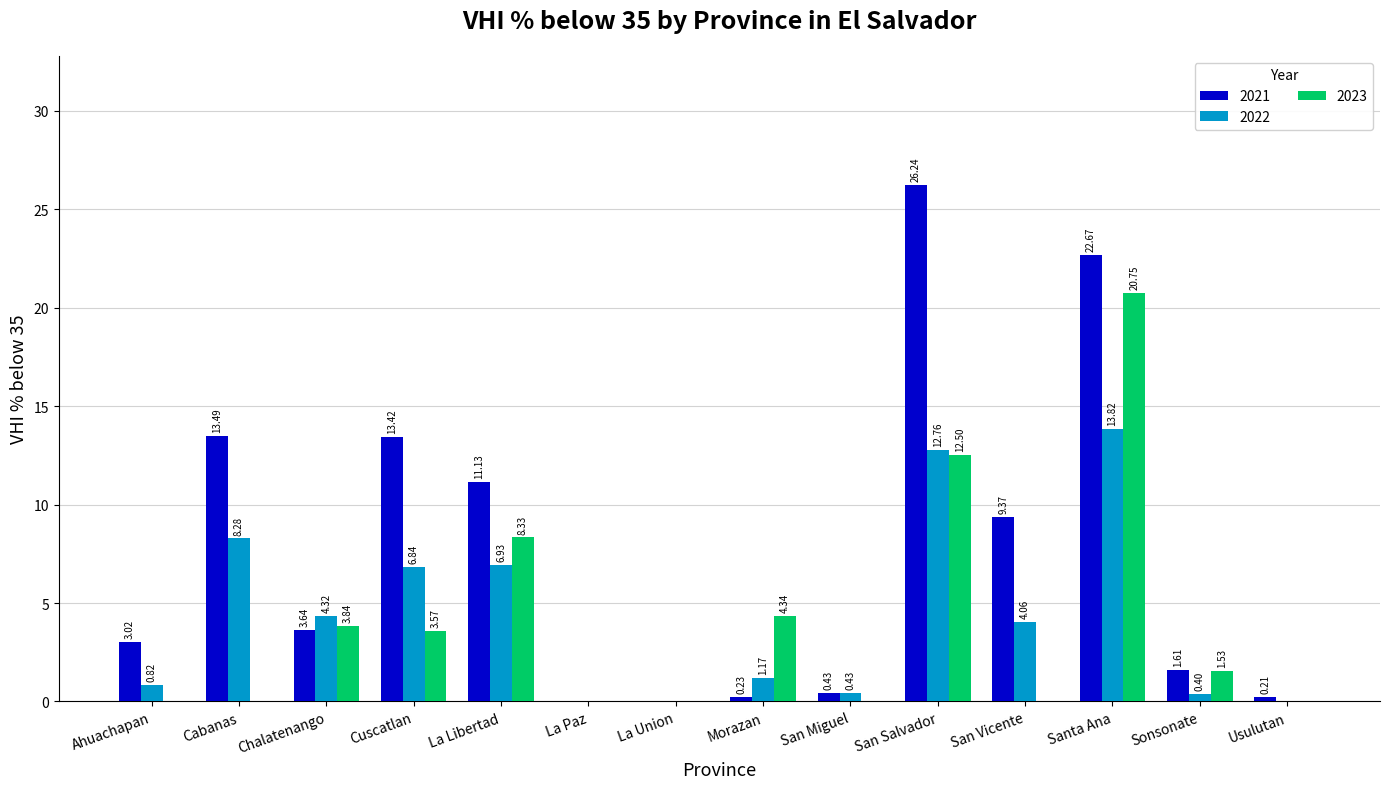

What is the total value across all series at Santa Ana?

57.2